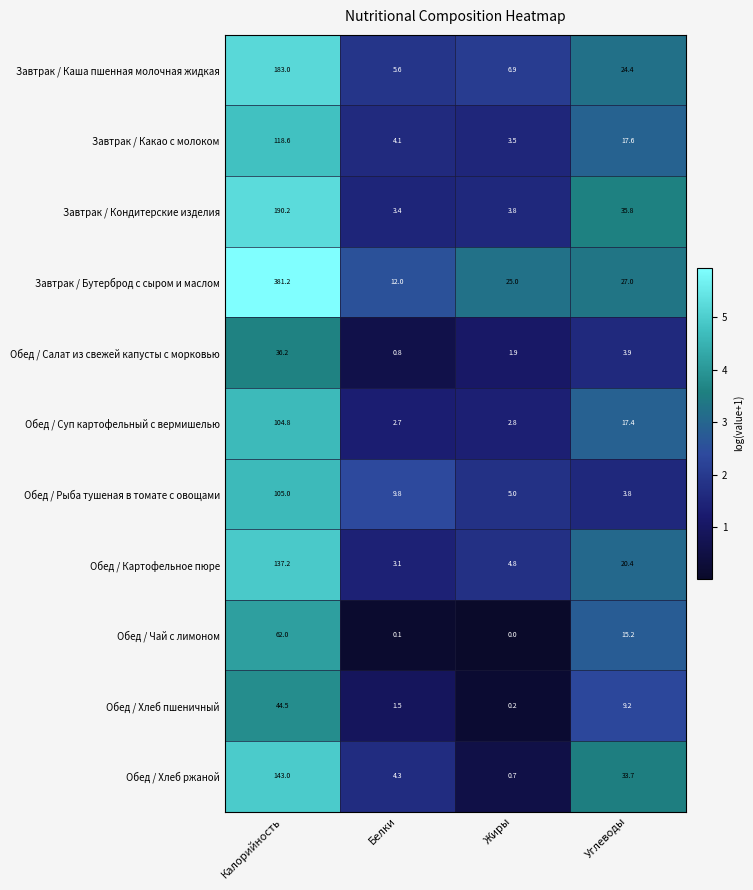

At how many categories does at least one series exceed 5?

4